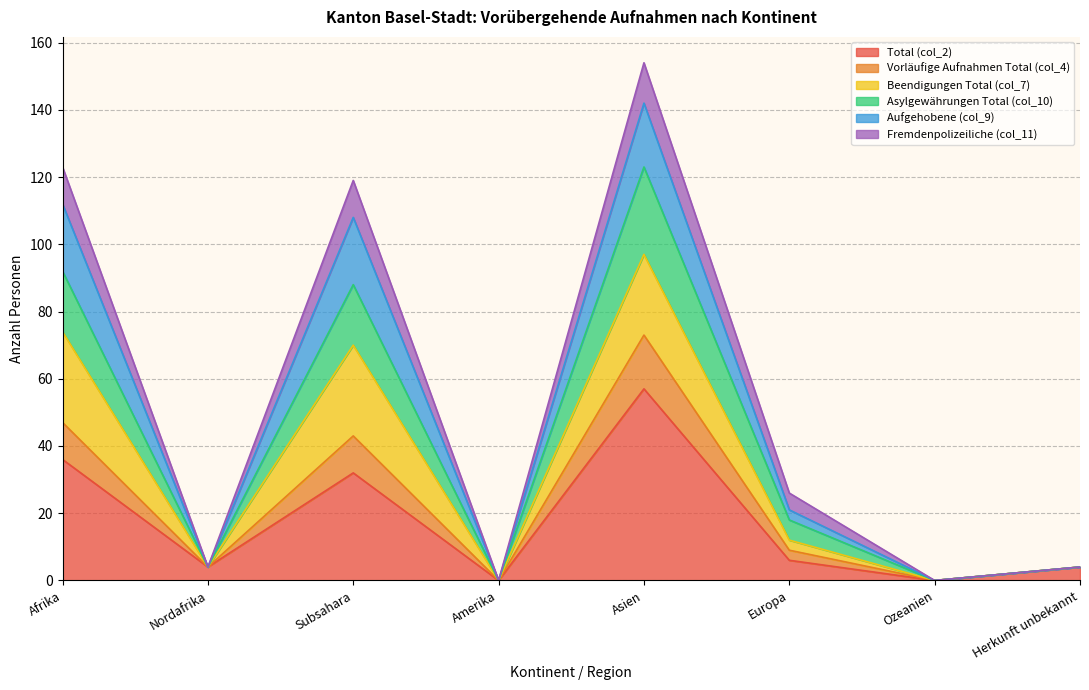

How many positive values does the Asylgewährungen Total (col_10) series have?

6